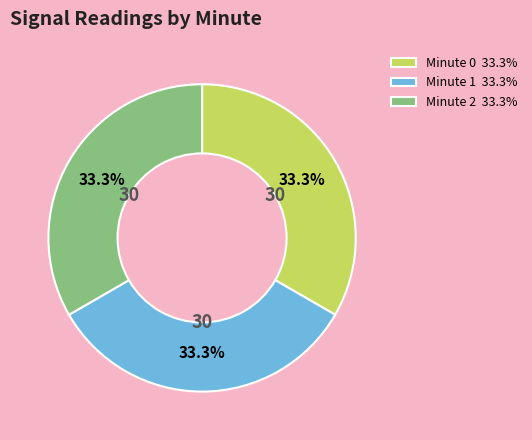

Do Minute 2 33.3% and Minute 0 33.3% together represent more than half of the pie?

Yes